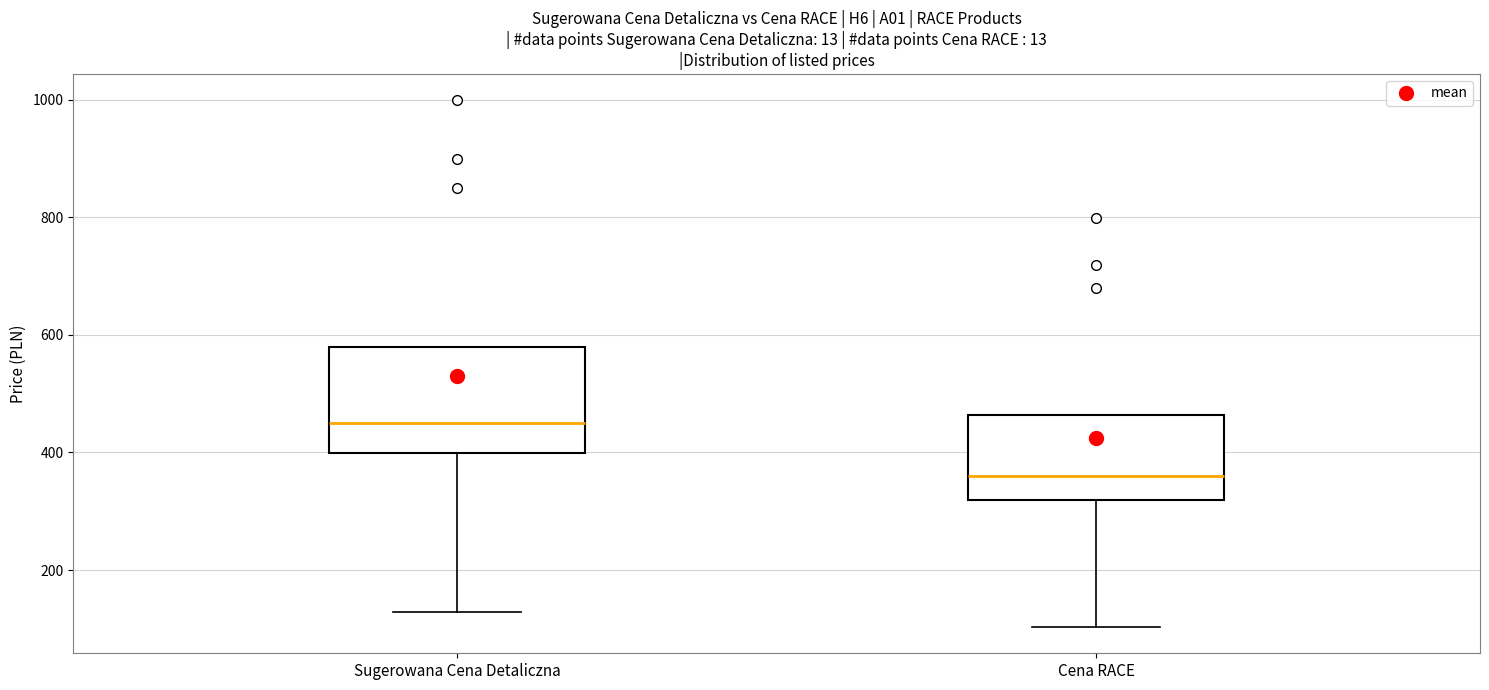

Where does the lower whisker of the box for Cena RACE end on the y-axis? The values are not printed on the chart, so give them approximately, as read against the axis.

100